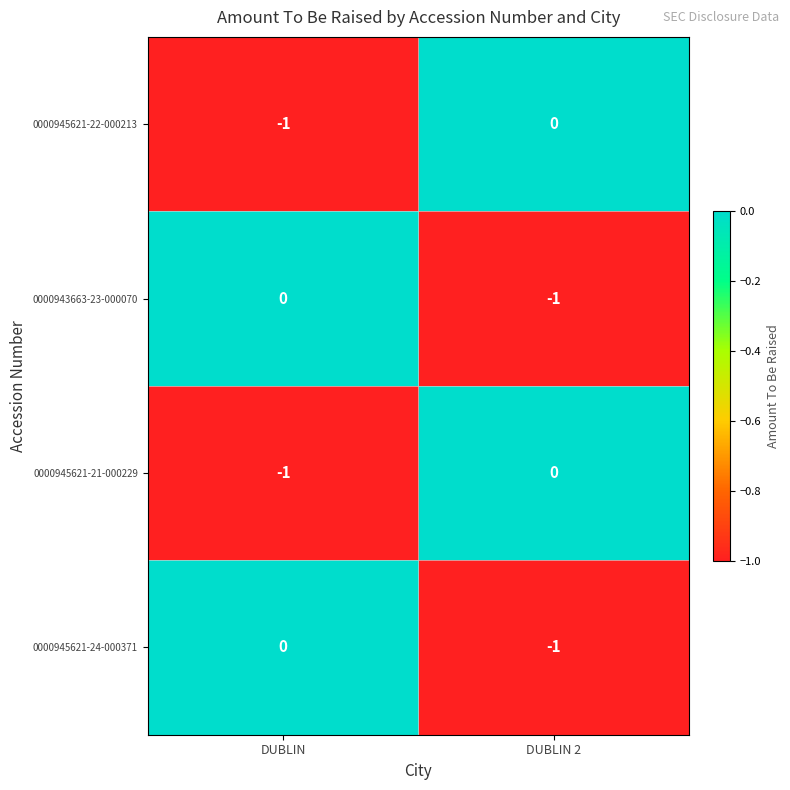

Which category has the highest value in the 0000945621-21-000229 series?

DUBLIN 2